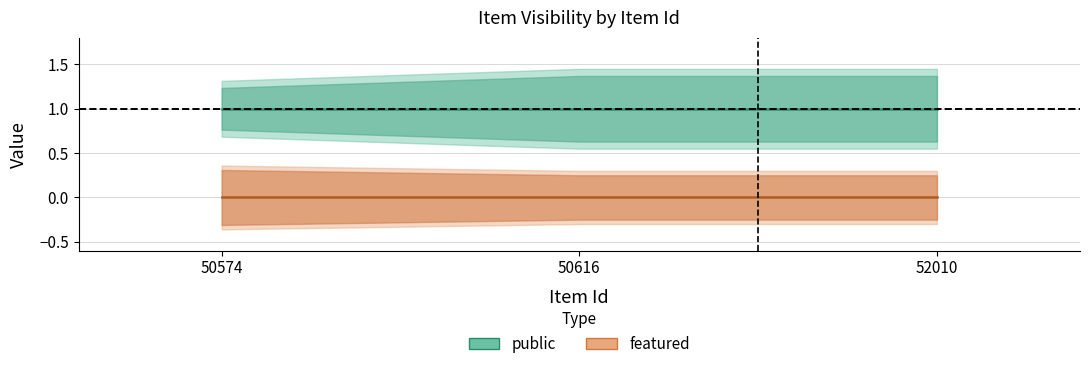

At how many categories does at least one series exceed 0?

3